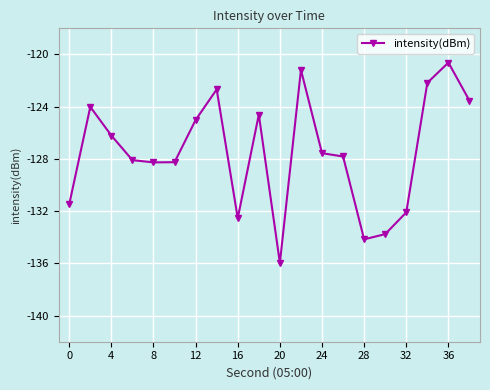

Reading right to left, list all the values displayed in this chart.

-123.5	-120.6	-122.2	-132.1	-133.8	-134.2	-127.8	-127.6	-121.2	-136.0	-124.6	-132.5	-122.7	-125.0	-128.3	-128.3	-128.1	-126.2	-124.0	-131.5